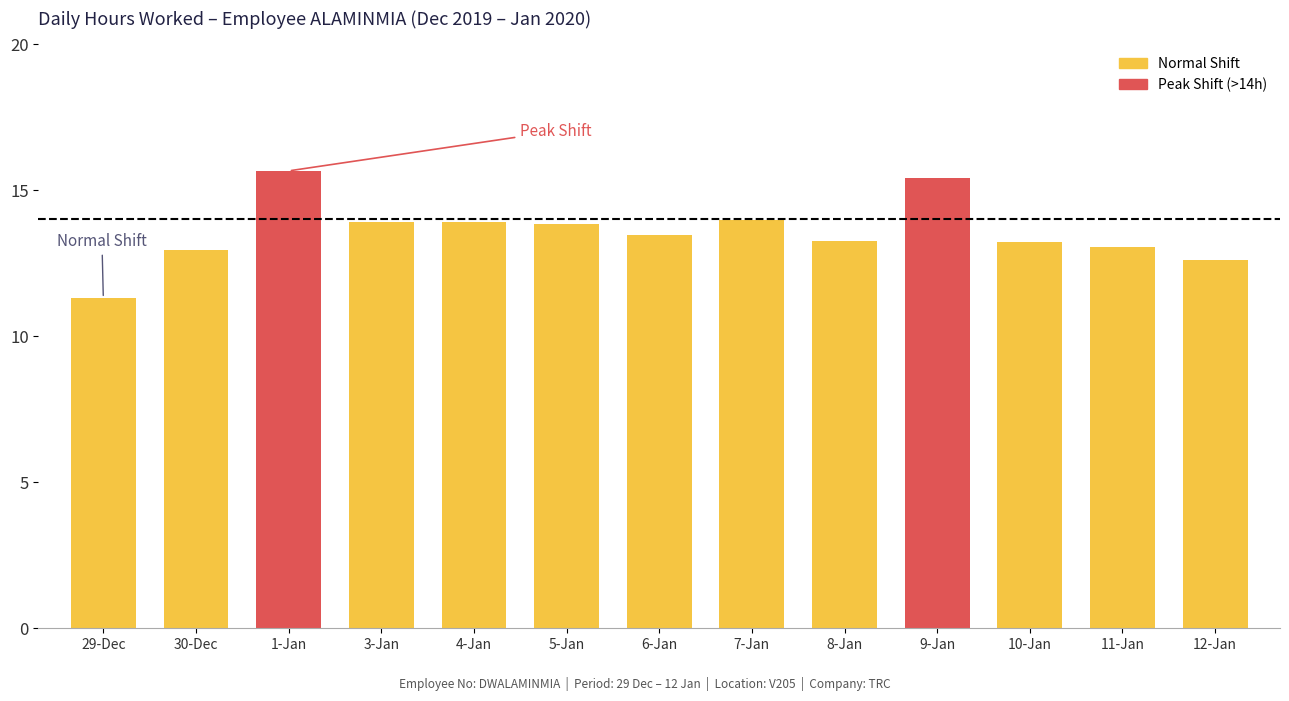

What value does the data have at 6-Jan?

13.5